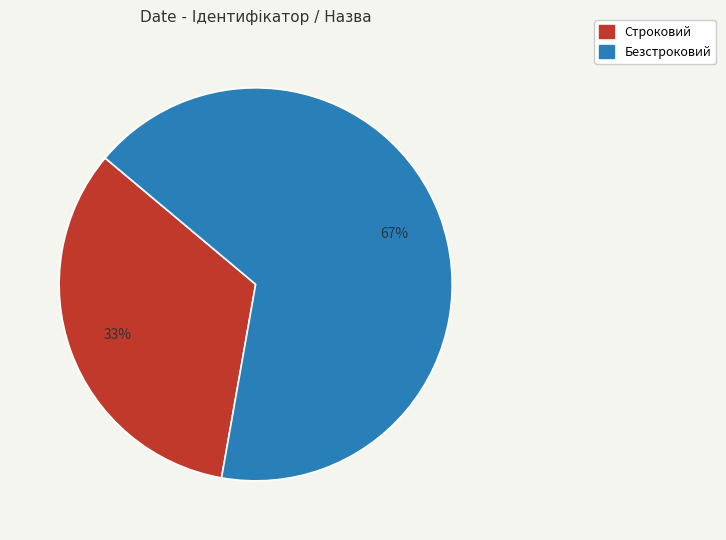

Rank the categories by value from lowest to highest.

Строковий, Безстроковий